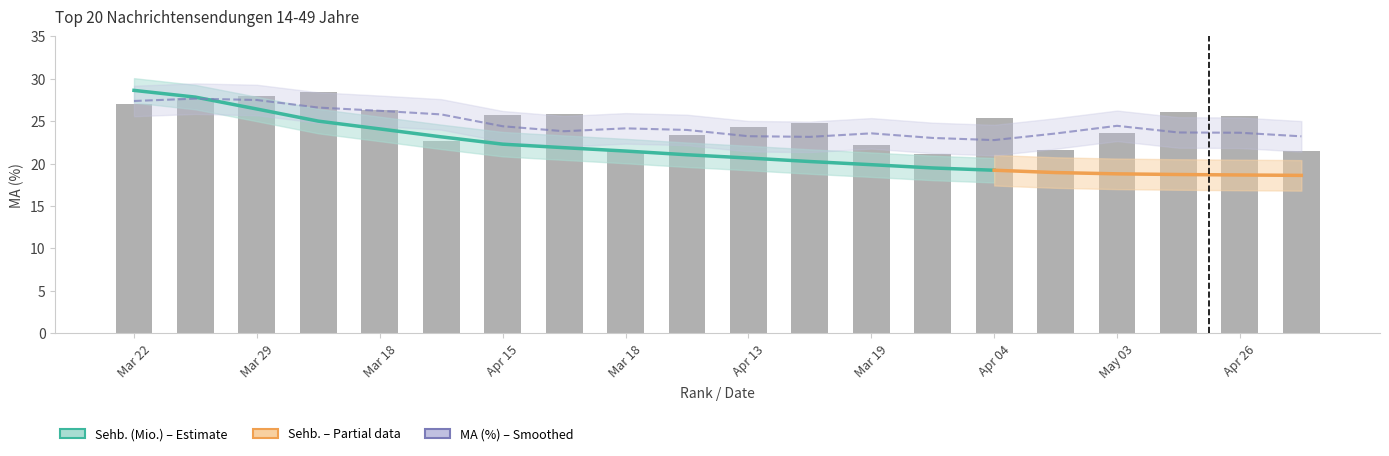

Where is the data nearest to the value 24?

Apr 13